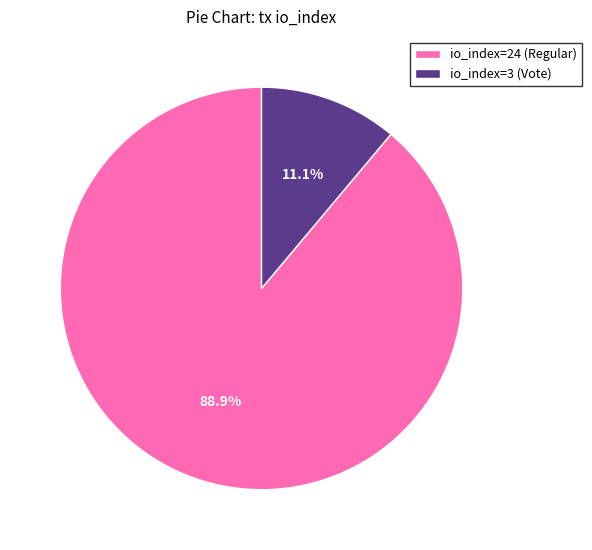

Is the sum of io_index=3 (Vote) and io_index=24 (Regular) greater than half?

Yes